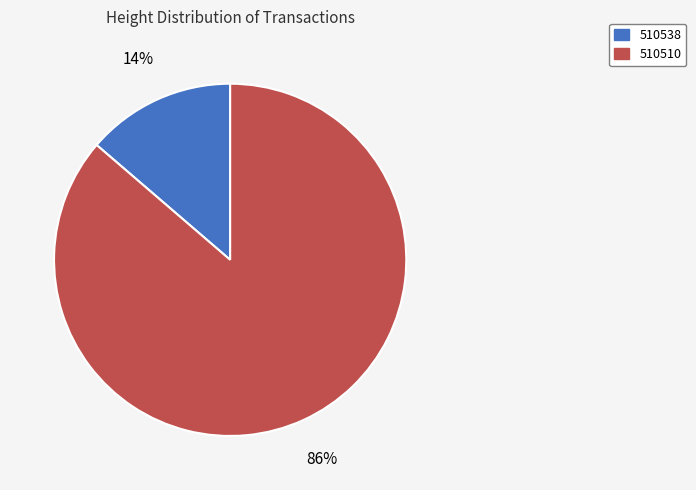

Which has a higher value, 510510 or 510538?

510510